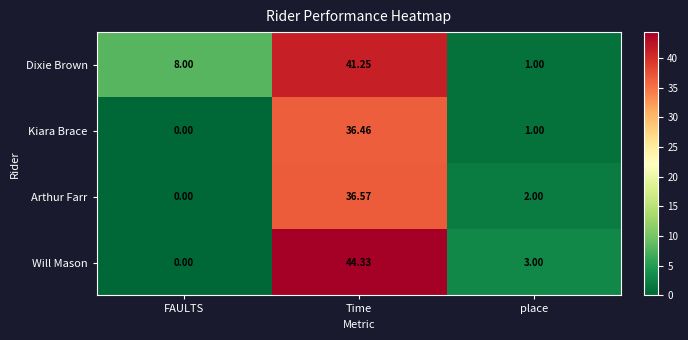

Is the value of Dixie Brown at Time greater than the value of Kiara Brace at place?

Yes